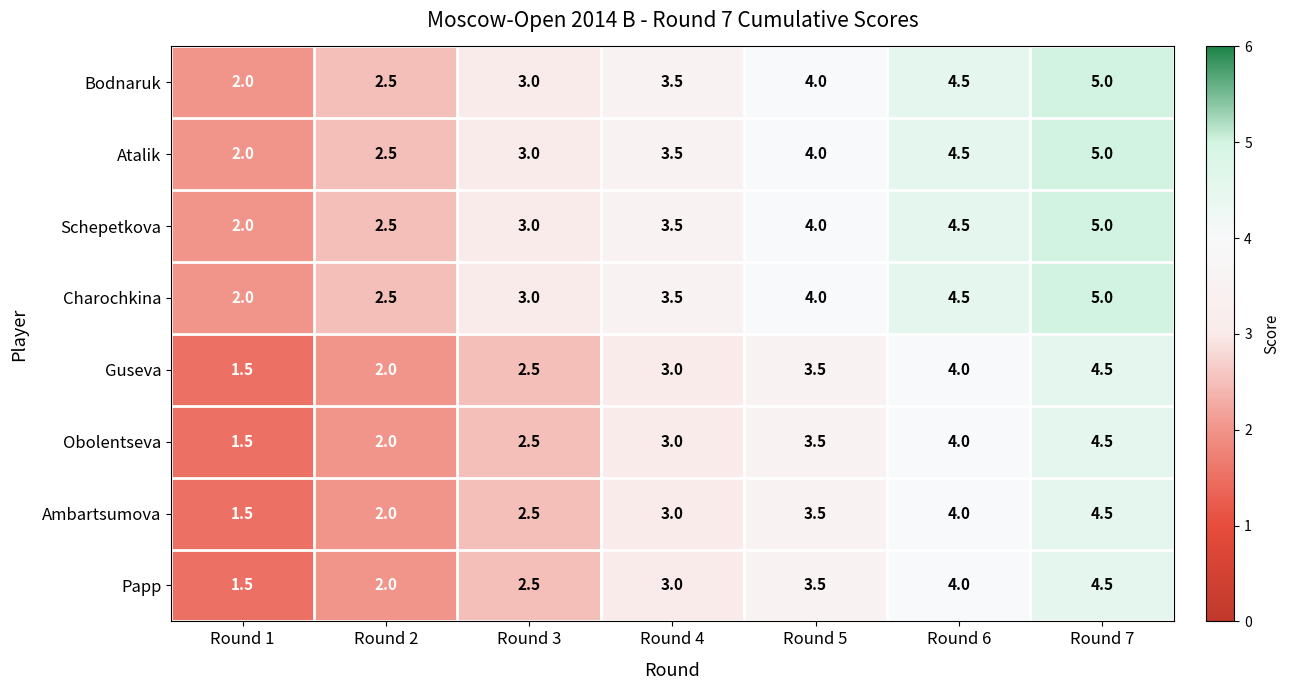

What is the spread (max minus min) of values at Round 2?

0.5